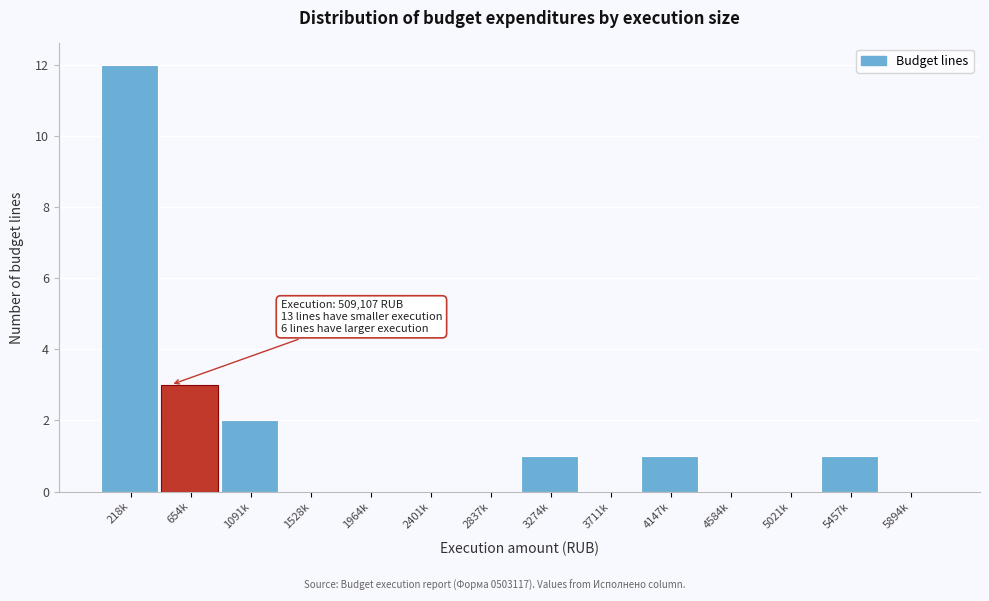

Where is the data nearest to the value 6?

654k